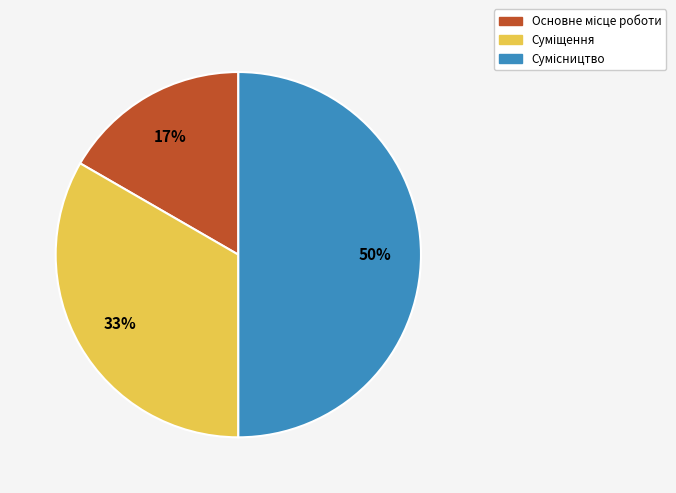

To the nearest percent, what is the difference between the largest and smallest slice percentages?

33%